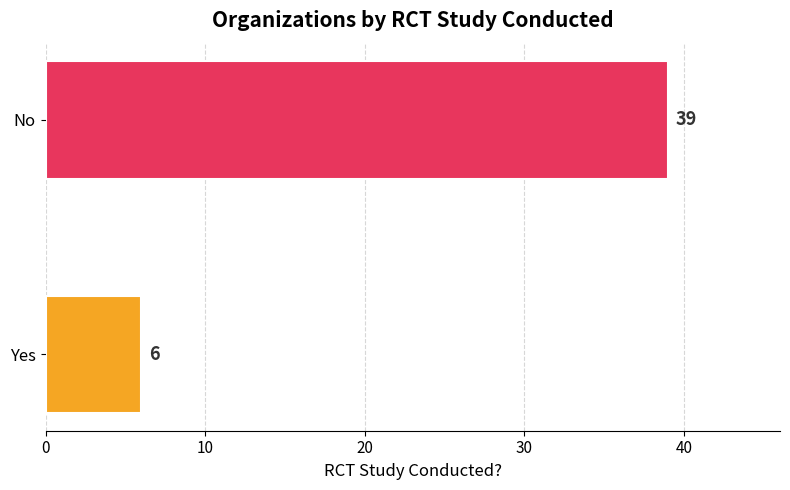

What is the minimum value shown in the chart?

6